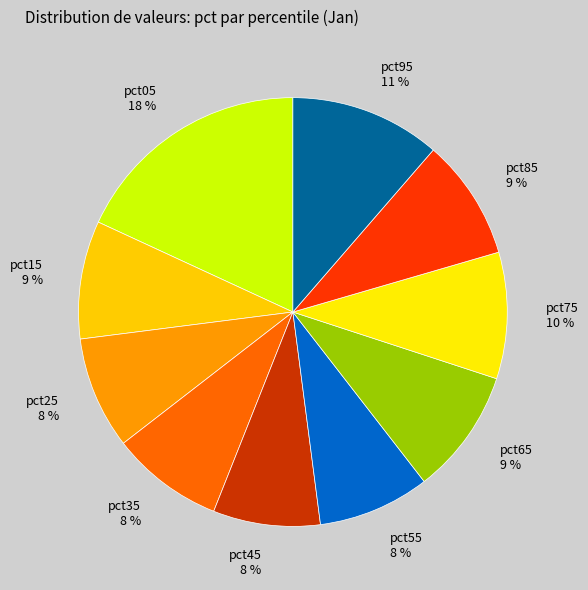

True or false: pct75 accounts for 23% of the total.

False